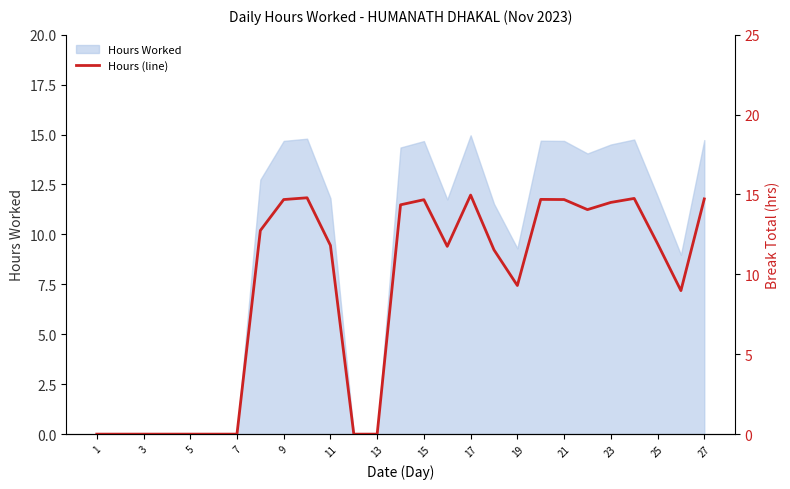

True or false: Hours Worked has a value of 14.7 at 9.

True